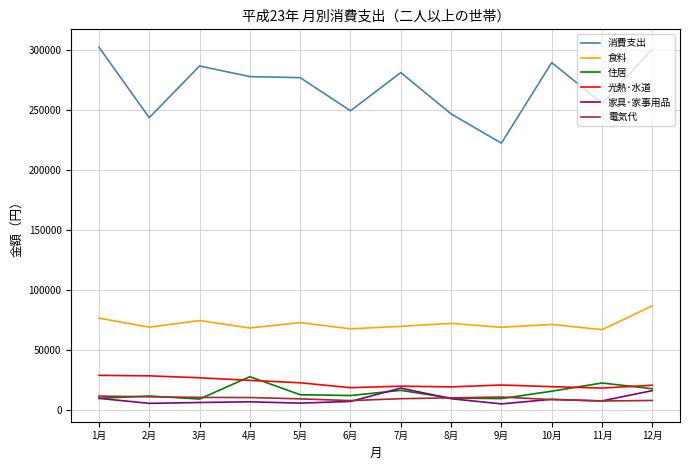

What is the minimum value shown in the chart?

4986